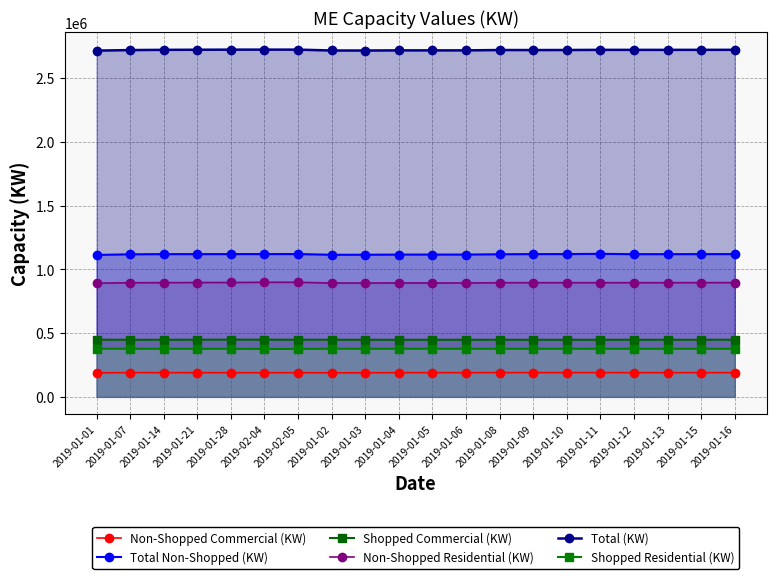

List the labels in order of Total (KW) value, largest first.

2019-02-04, 2019-02-05, 2019-01-28, 2019-01-21, 2019-01-16, 2019-01-15, 2019-01-14, 2019-01-11, 2019-01-13, 2019-01-12, 2019-01-10, 2019-01-08, 2019-01-09, 2019-01-07, 2019-01-06, 2019-01-04, 2019-01-05, 2019-01-02, 2019-01-03, 2019-01-01